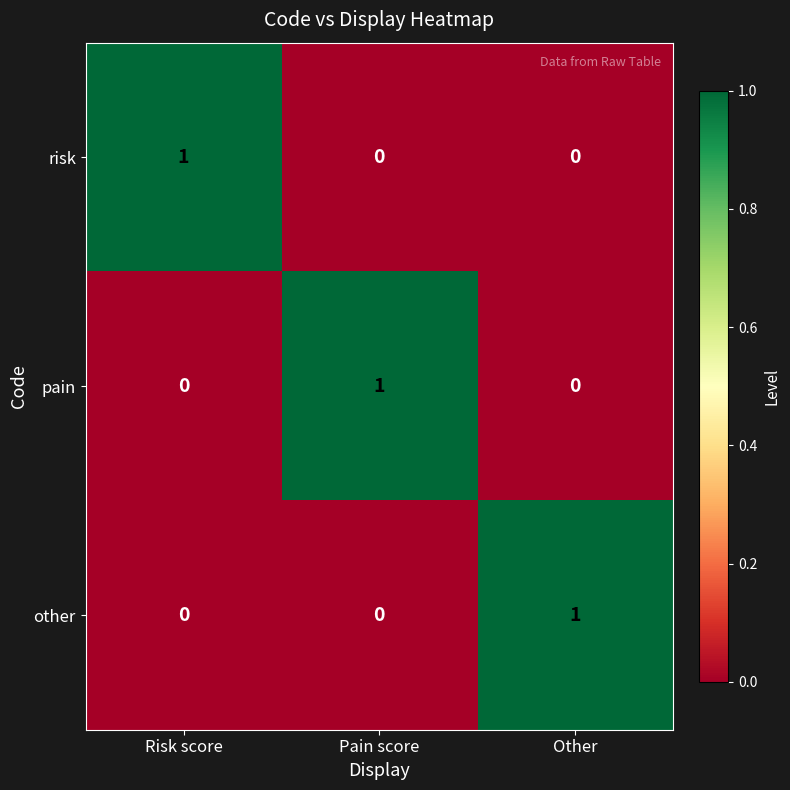

What is the spread (max minus min) of values at Pain score?

1